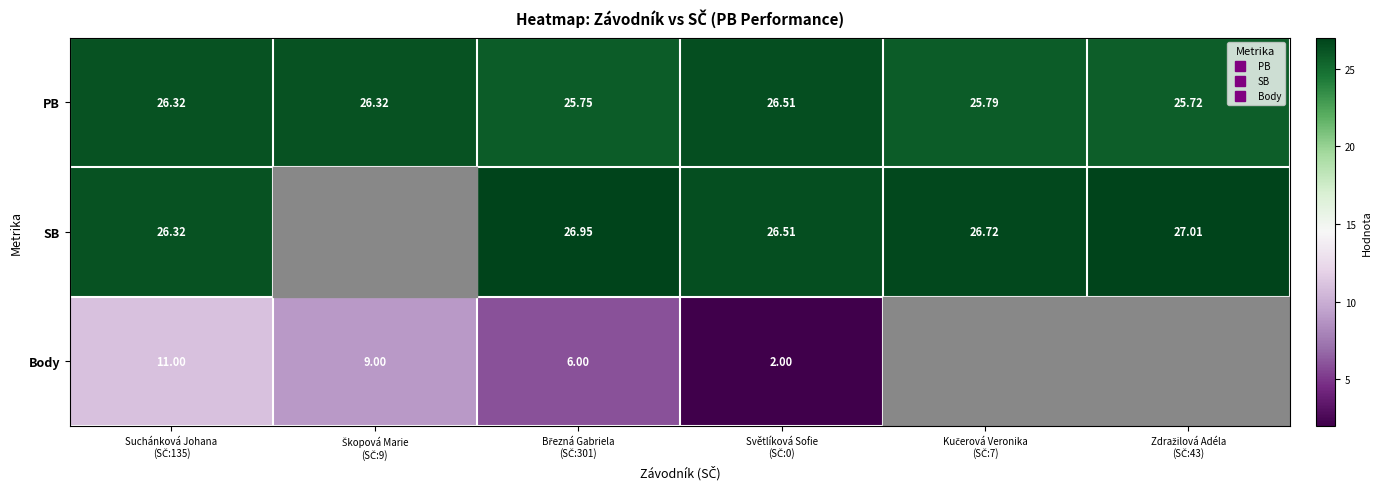

At how many categories does at least one series exceed 25?

6